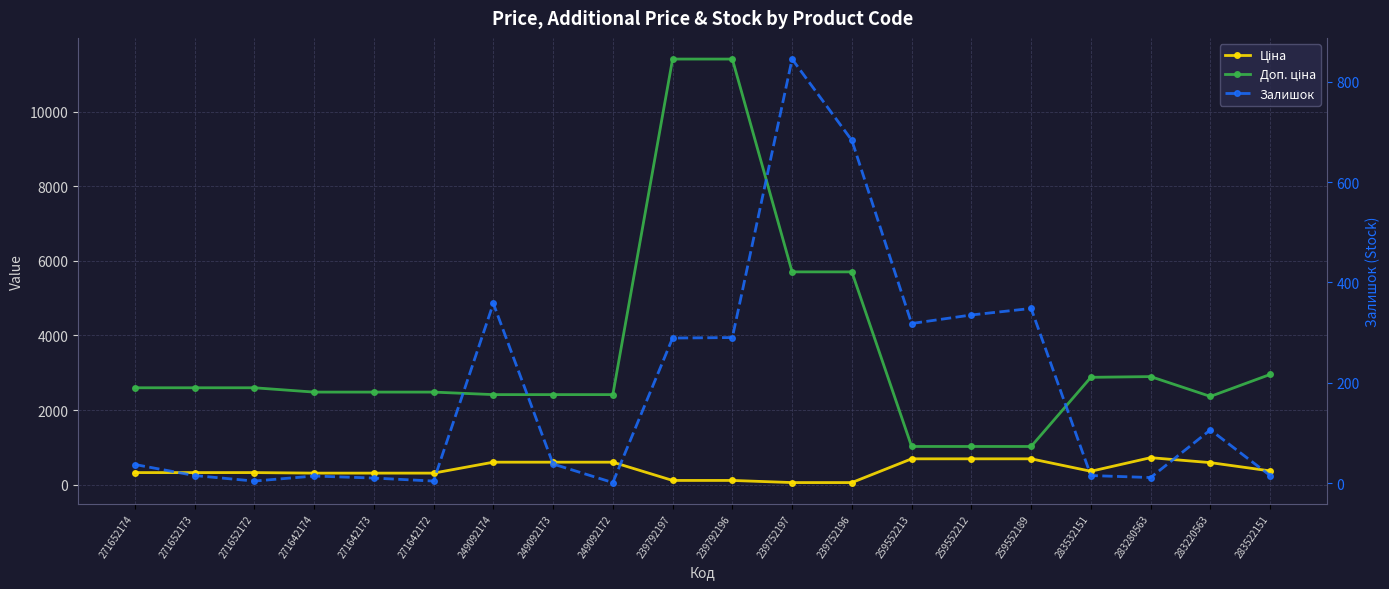

What is the average value of the Доп. ціна series?

3544.5